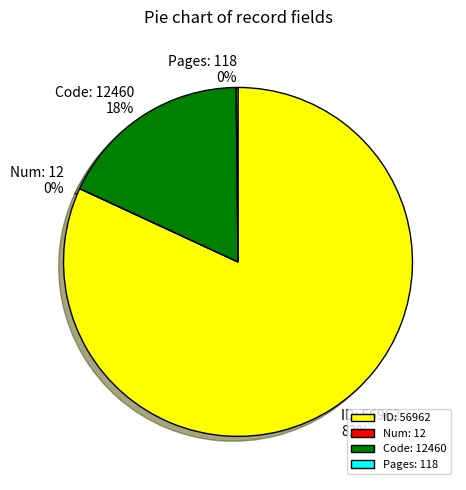

To the nearest percent, what is the difference between the largest and smallest slice percentages?

82%